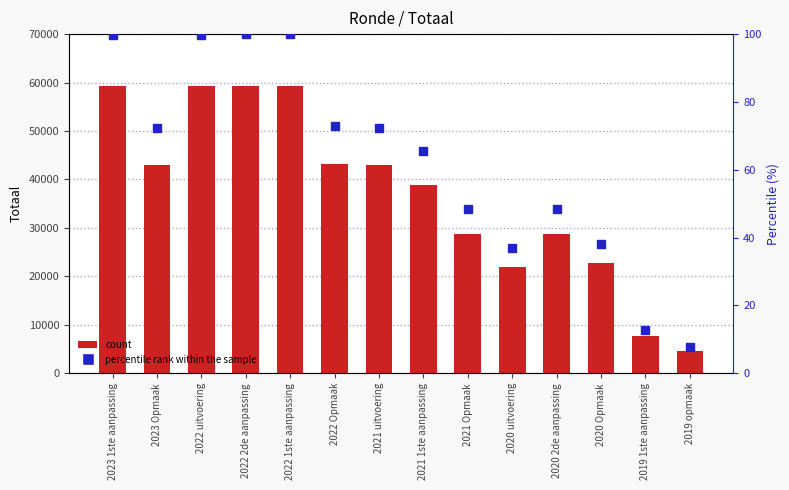

Reading right to left, extract all data points from this chart.

Totaal: 2019 opmaak=4593.0	2019 1ste aanpassing=7680.0	2020 Opmaak=22680.0	2020 2de aanpassing=28692.0	2020 uitvoering=21940.0	2021 Opmaak=28692.0	2021 1ste aanpassing=38862.0	2021 uitvoering=42884.0	2022 Opmaak=43273.0	2022 1ste aanpassing=59371.0	2022 2de aanpassing=59371.0	2022 uitvoering=59191.0	2023 Opmaak=42884.0	2023 1ste aanpassing=59191.0
percentile rank within the sample: 2019 opmaak=7.7	2019 1ste aanpassing=12.9	2020 Opmaak=38.2	2020 2de aanpassing=48.3	2020 uitvoering=37.0	2021 Opmaak=48.3	2021 1ste aanpassing=65.5	2021 uitvoering=72.2	2022 Opmaak=72.9	2022 1ste aanpassing=100.0	2022 2de aanpassing=100.0	2022 uitvoering=99.7	2023 Opmaak=72.2	2023 1ste aanpassing=99.7